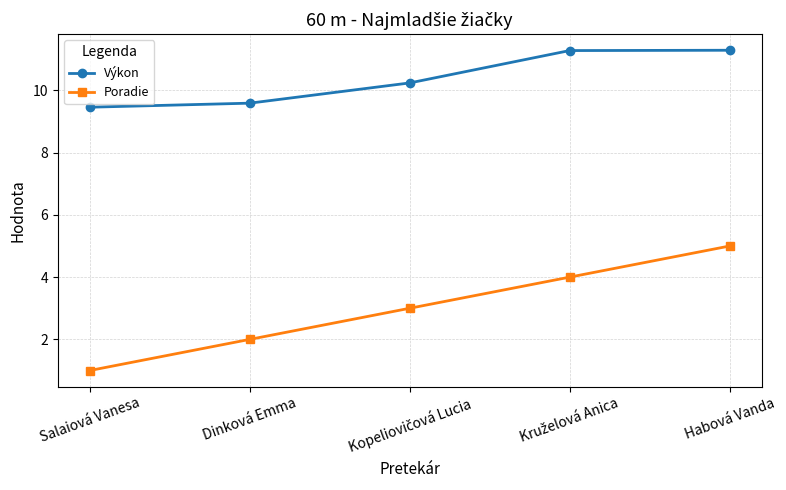

The Poradie series shows 0.3 at Salaiová Vanesa. True or false?

False